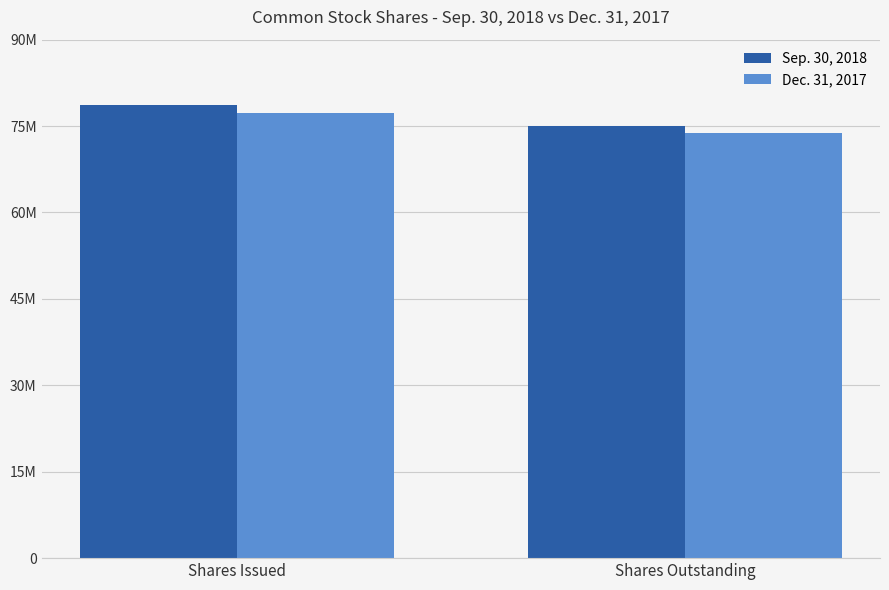

Reading left to right, transcribe all the data shown in this chart.

Sep. 30, 2018: Shares Issued=78631018	Shares Outstanding=75029010
Dec. 31, 2017: Shares Issued=77284266	Shares Outstanding=73822001